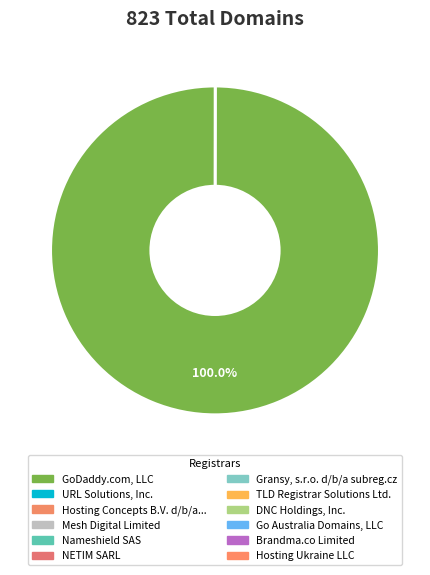

Which category has the smallest portion of the pie?

Hosting Ukraine LLC